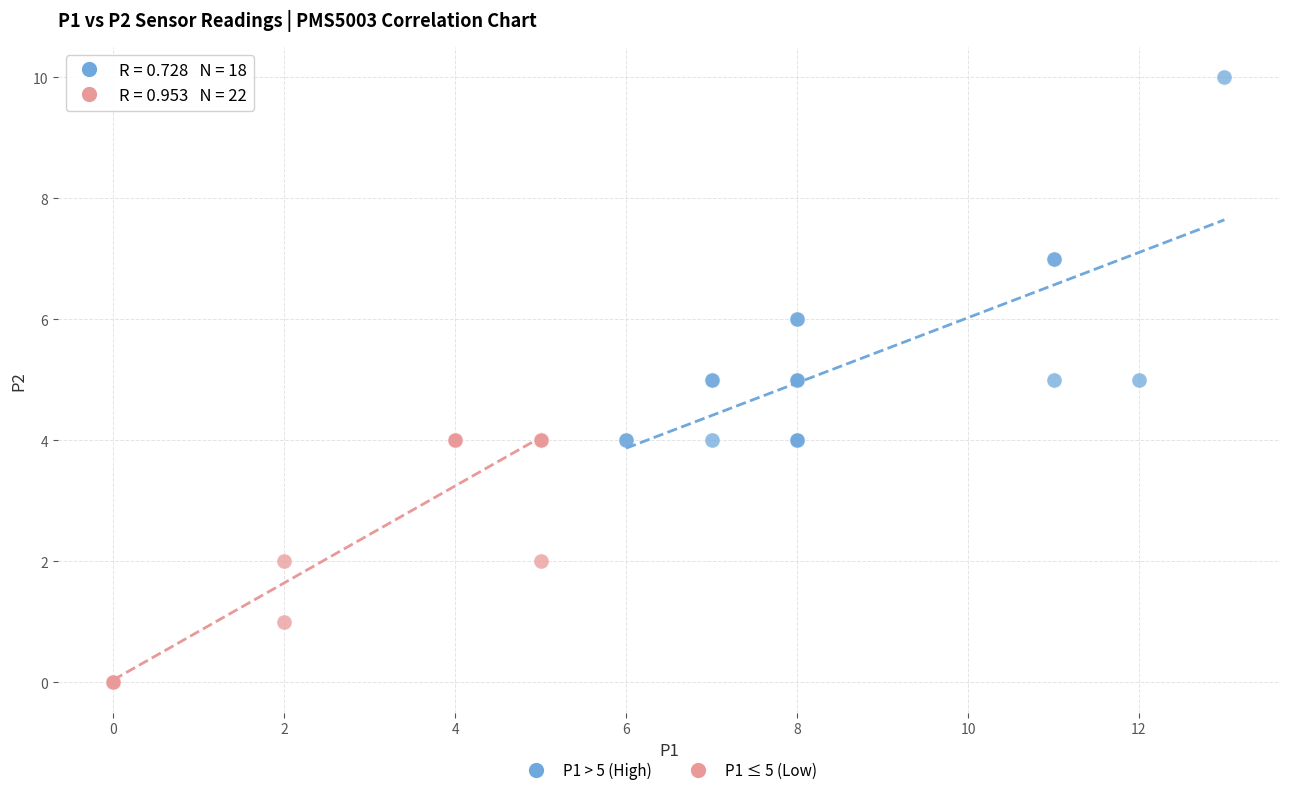

Which series has the largest Y range (max minus min)?

P1 > 5 (High)